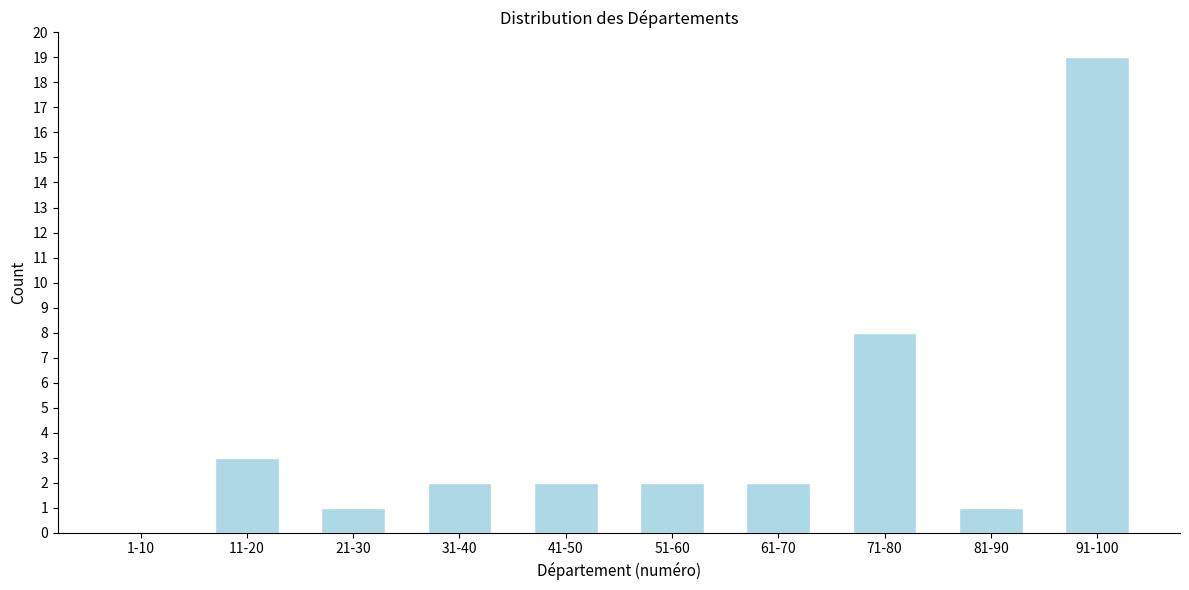

Reading right to left, what are all the values shown in this chart?

91-100=19	81-90=1	71-80=8	61-70=2	51-60=2	41-50=2	31-40=2	21-30=1	11-20=3	1-10=0